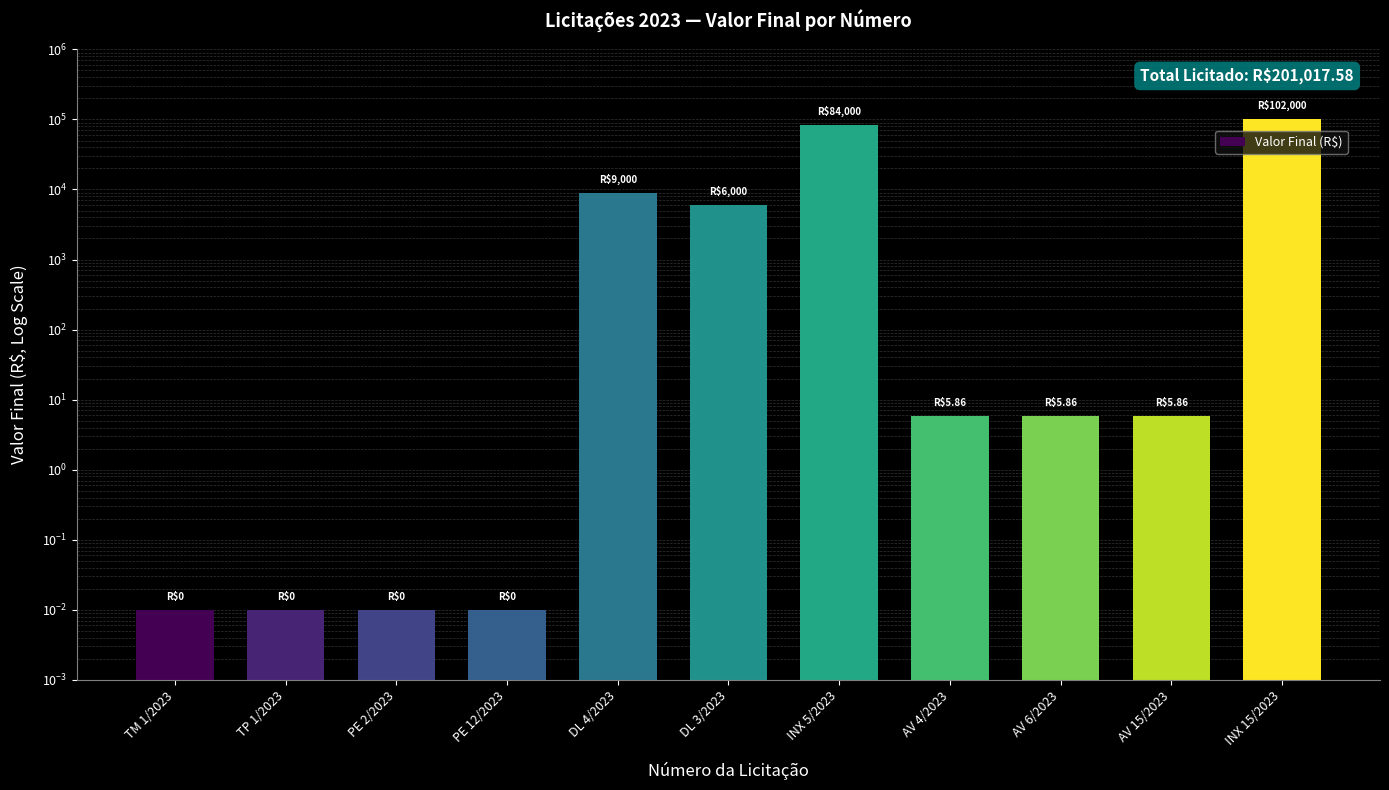

Reading left to right, transcribe all the data shown in this chart.

0.0	0.0	0.0	0.0	9000.0	6000.0	84000.0	5.9	5.9	5.9	102000.0